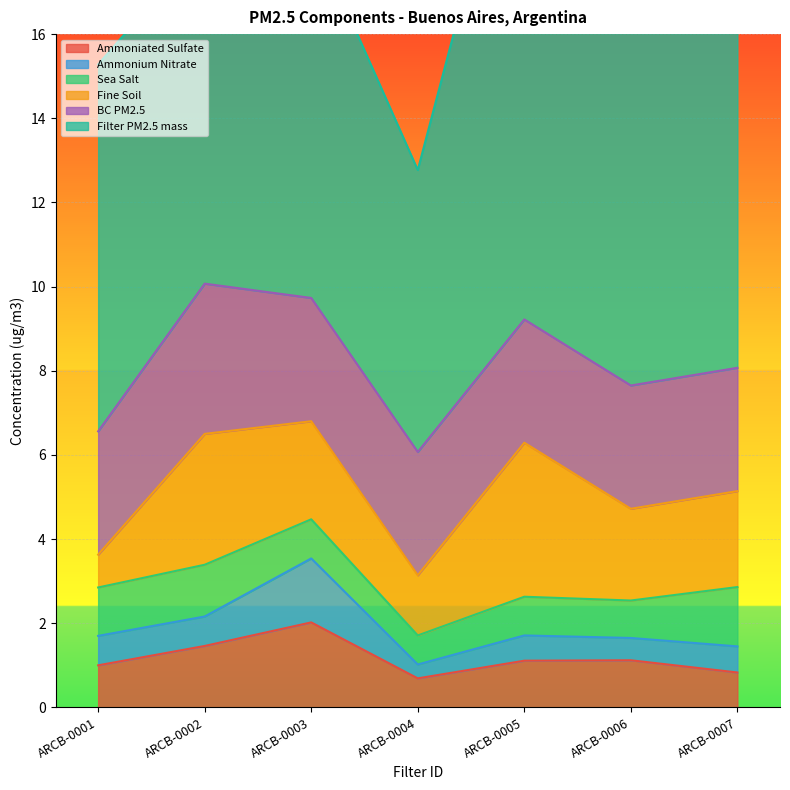

What are all the series names shown in the legend?

Ammoniated Sulfate, Ammonium Nitrate, Sea Salt, Fine Soil, BC PM2.5, Filter PM2.5 mass